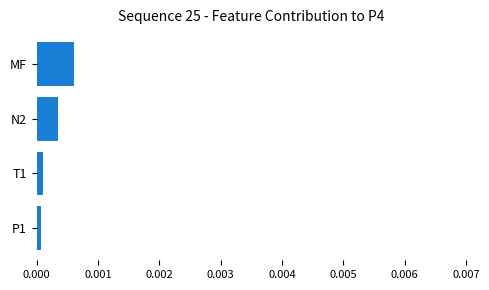

How many bars are there in total?

4